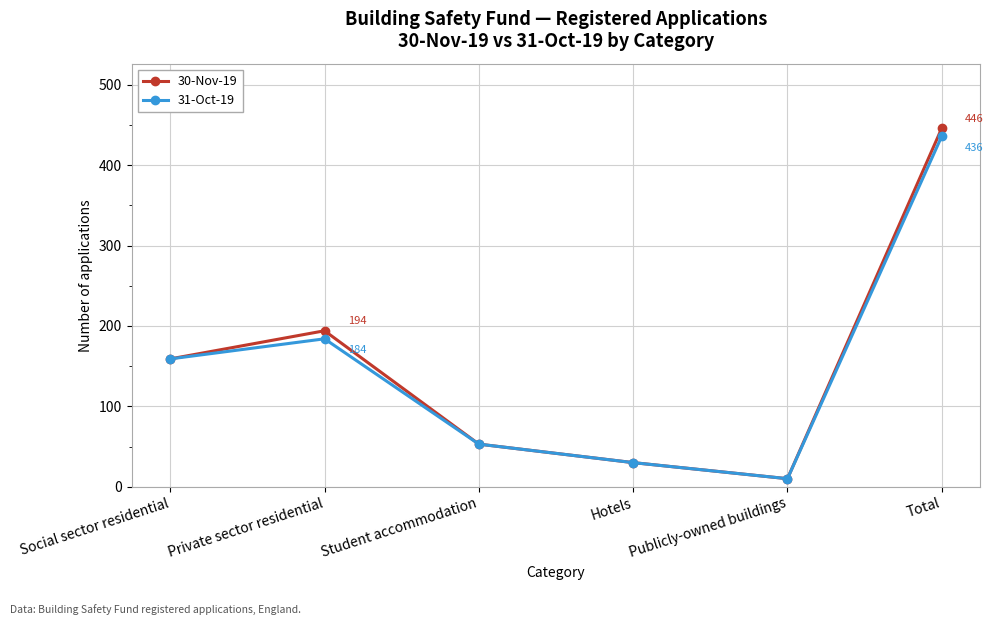

What is the total value across all series at Private sector residential?

378